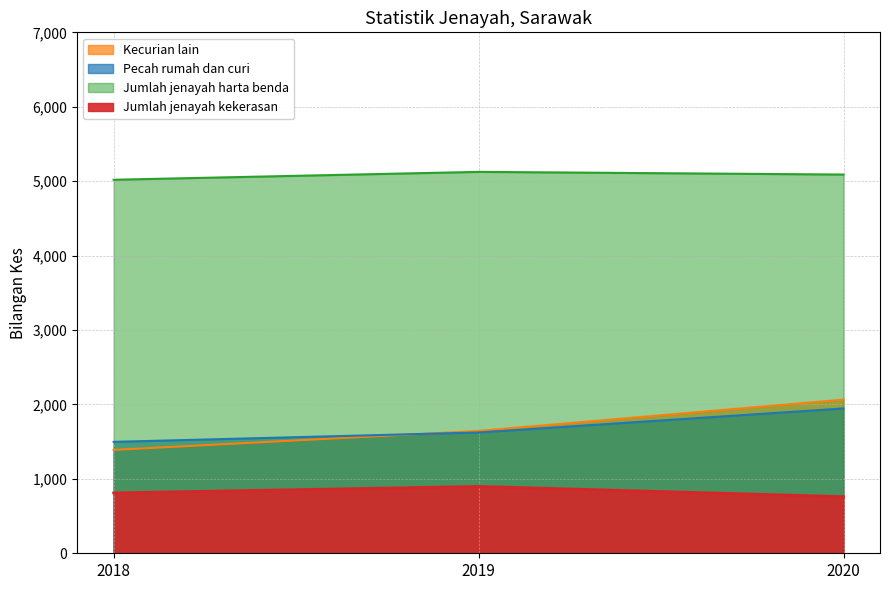

Rank the series at 2020 from lowest to highest value.

Jumlah jenayah kekerasan, Pecah rumah dan curi, Kecurian lain, Jumlah jenayah harta benda